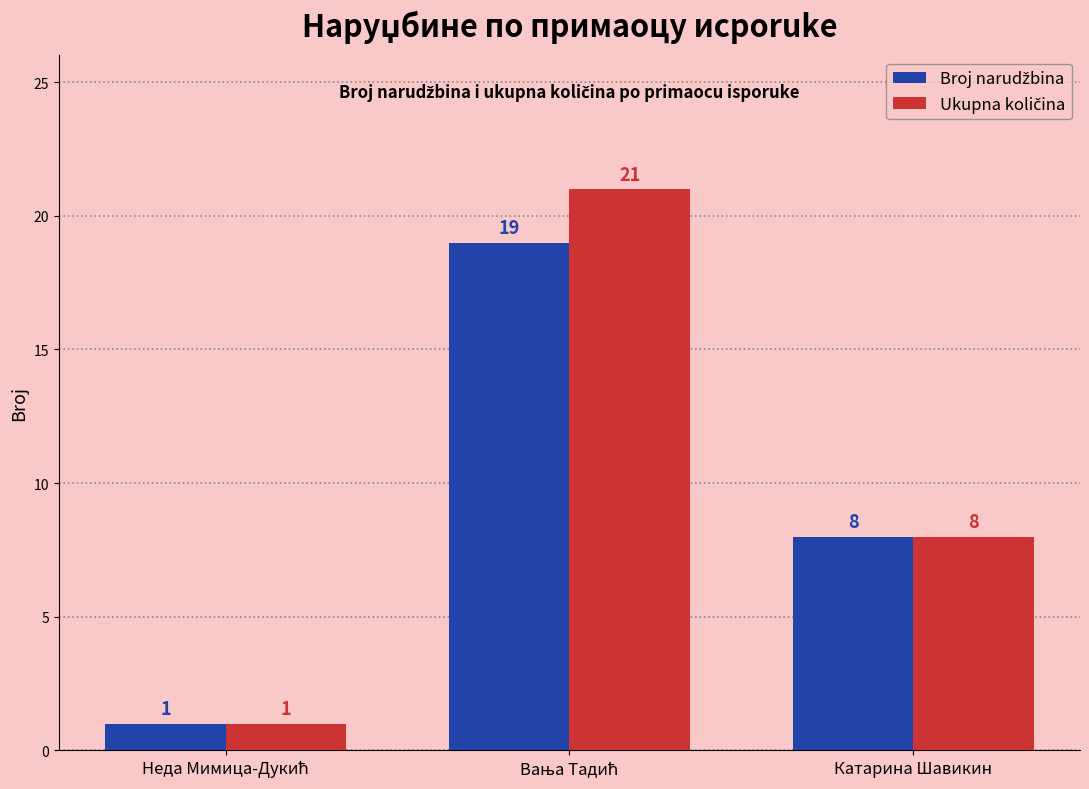

Are the bars horizontal?

No